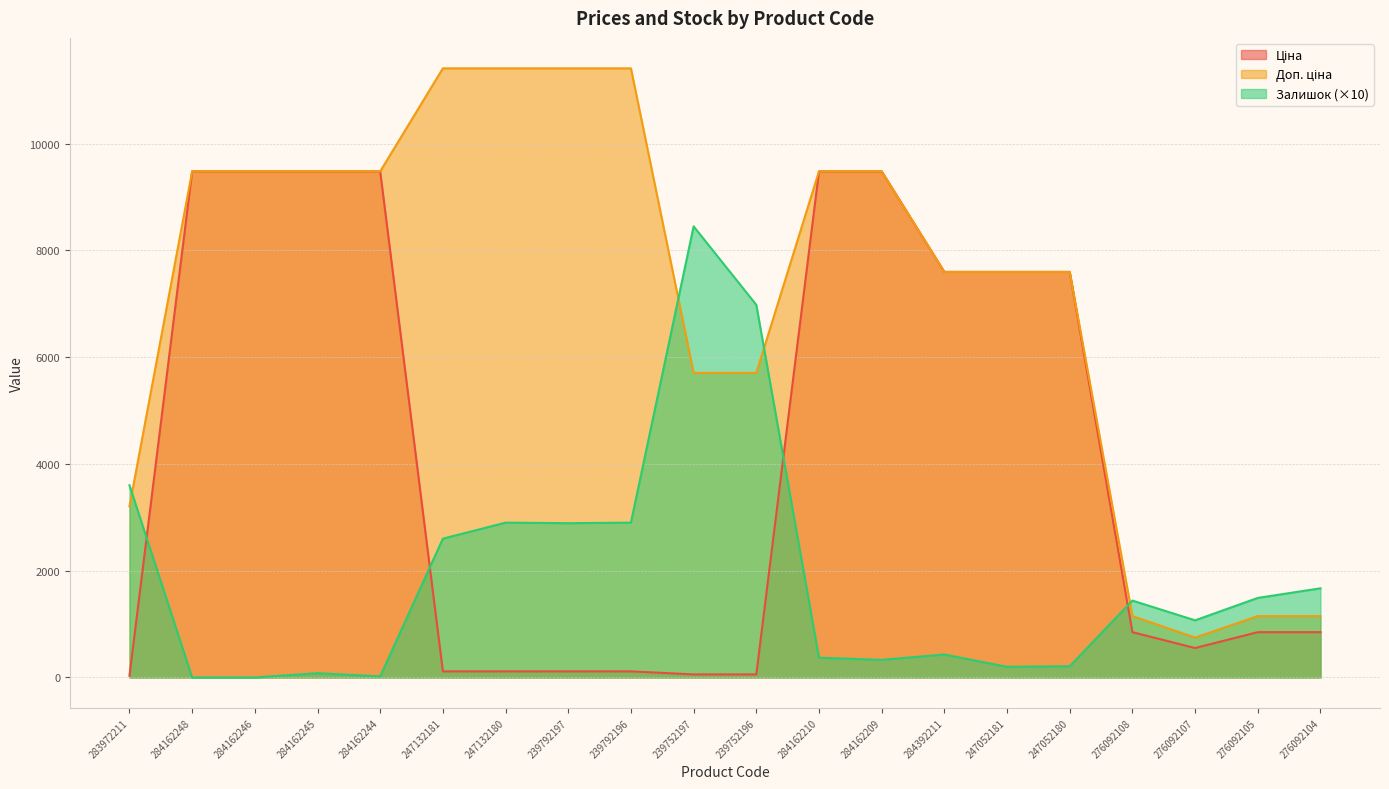

Where is Залишок nearest to the value 4225?

283972211